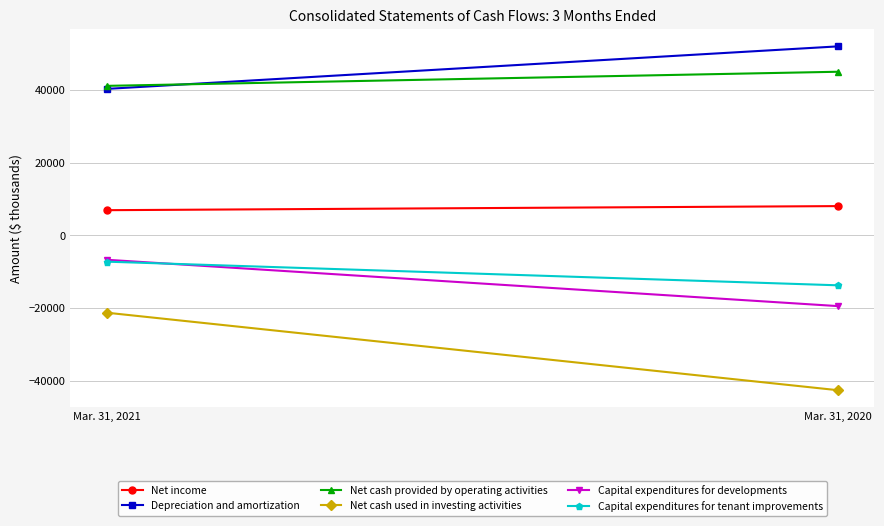

The Net cash provided by operating activities series shows 45058 at Mar. 31, 2020. True or false?

True